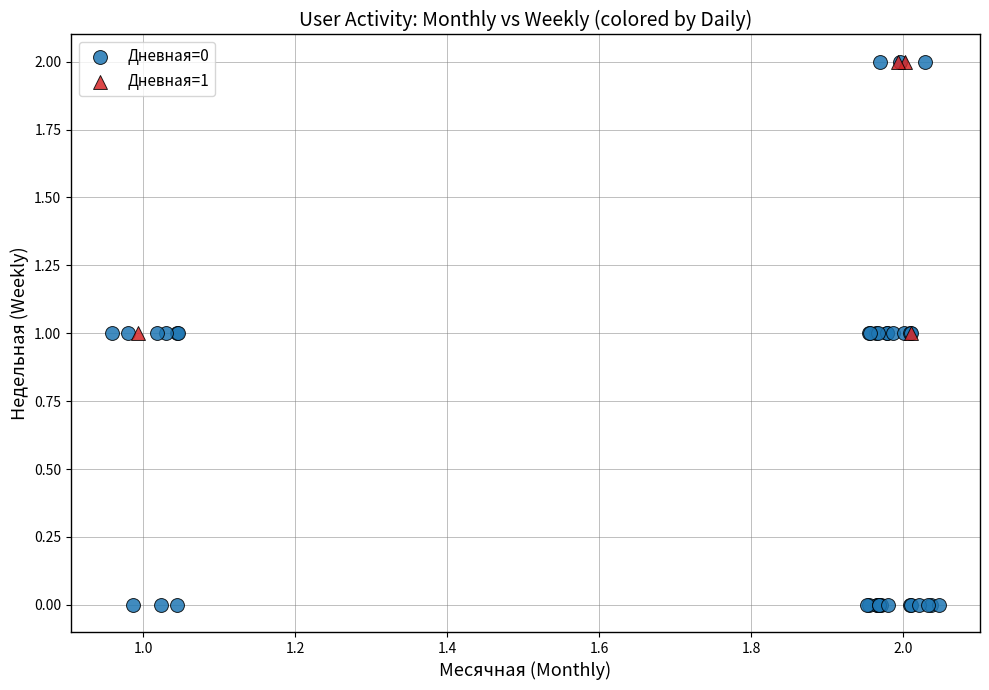

Which series has the widest spread of Y values?

Дневная=0